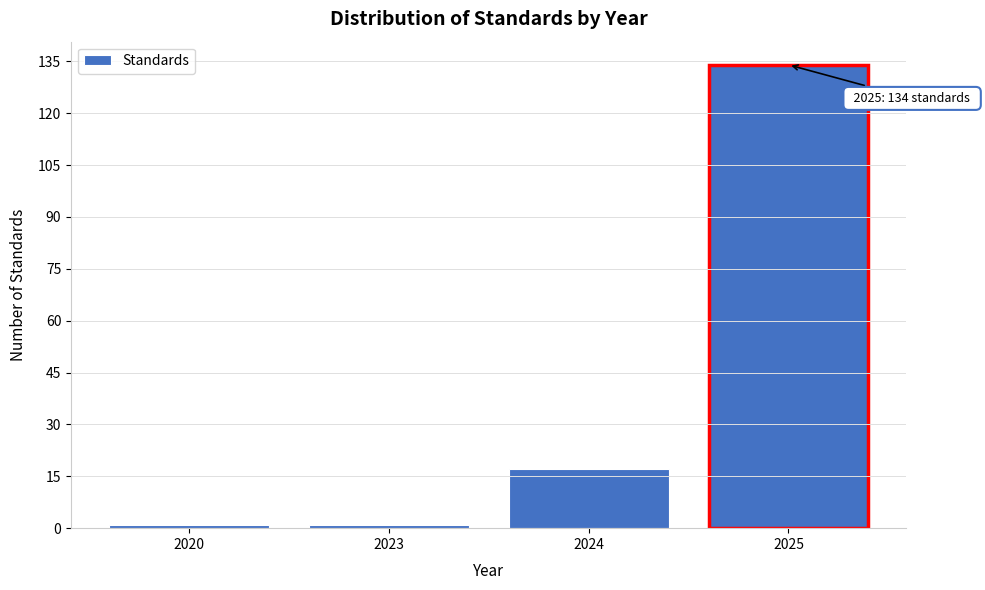

Reading left to right, what are all the values shown in this chart?

1	1	17	134